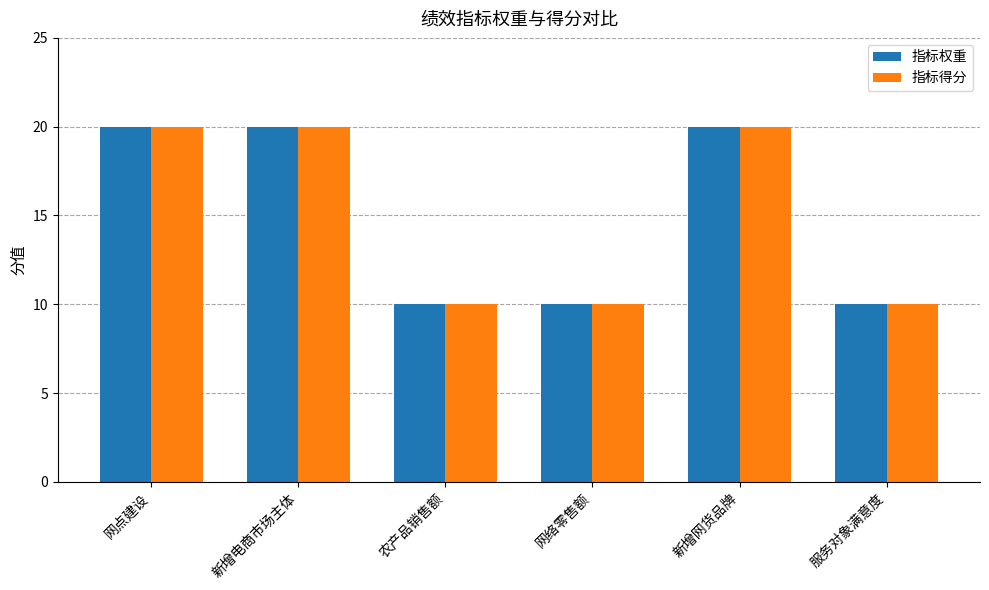

What is the total value across all series at 农产品销售额?

20